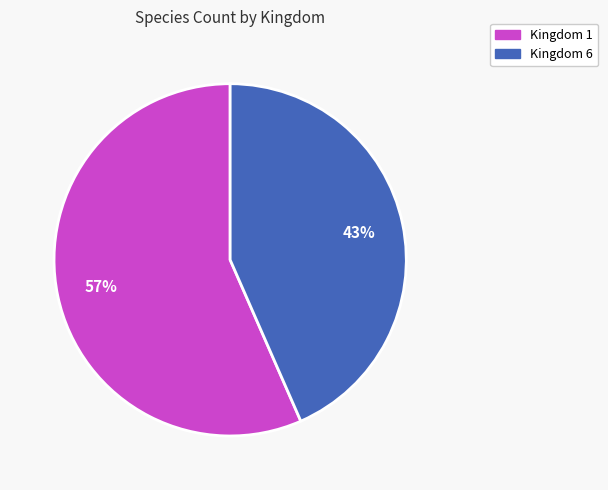

What is the smallest slice in the pie chart?

Kingdom 6